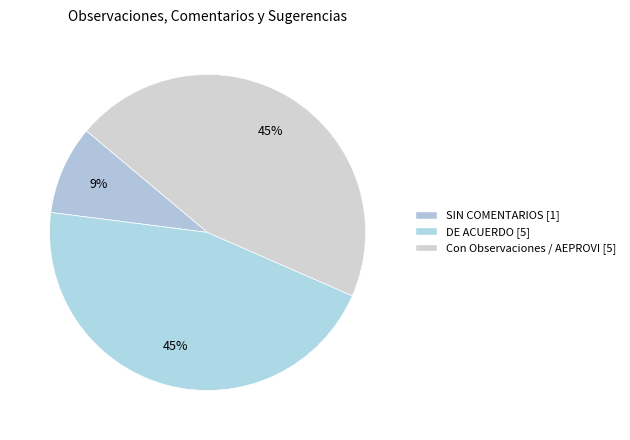

How much of the chart is everything except DE ACUERDO?

54.5%